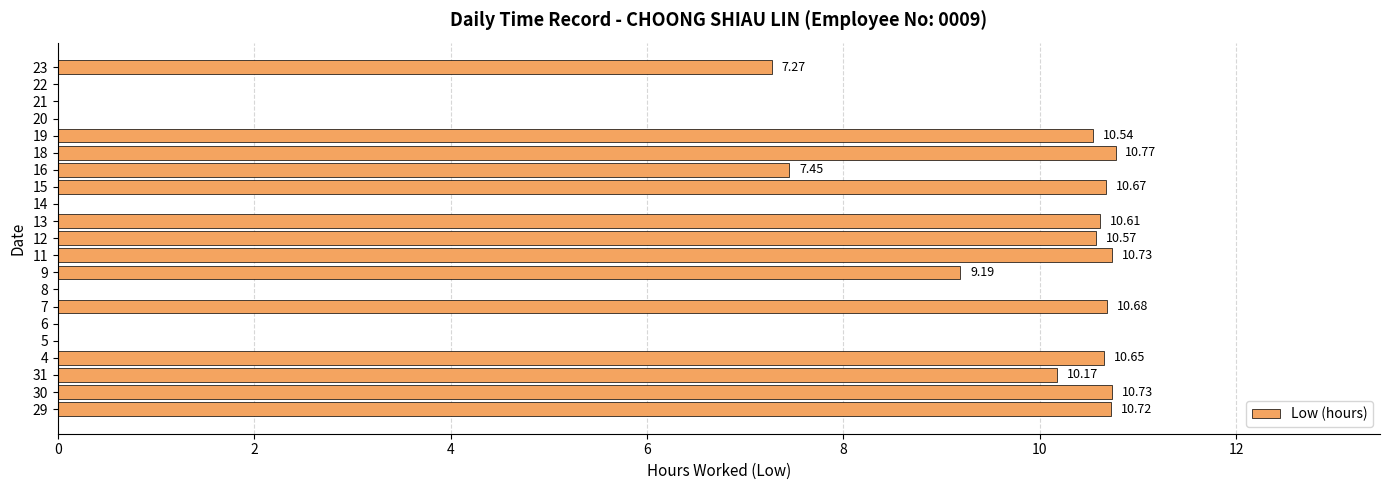

How many distinct data groups are displayed?

1